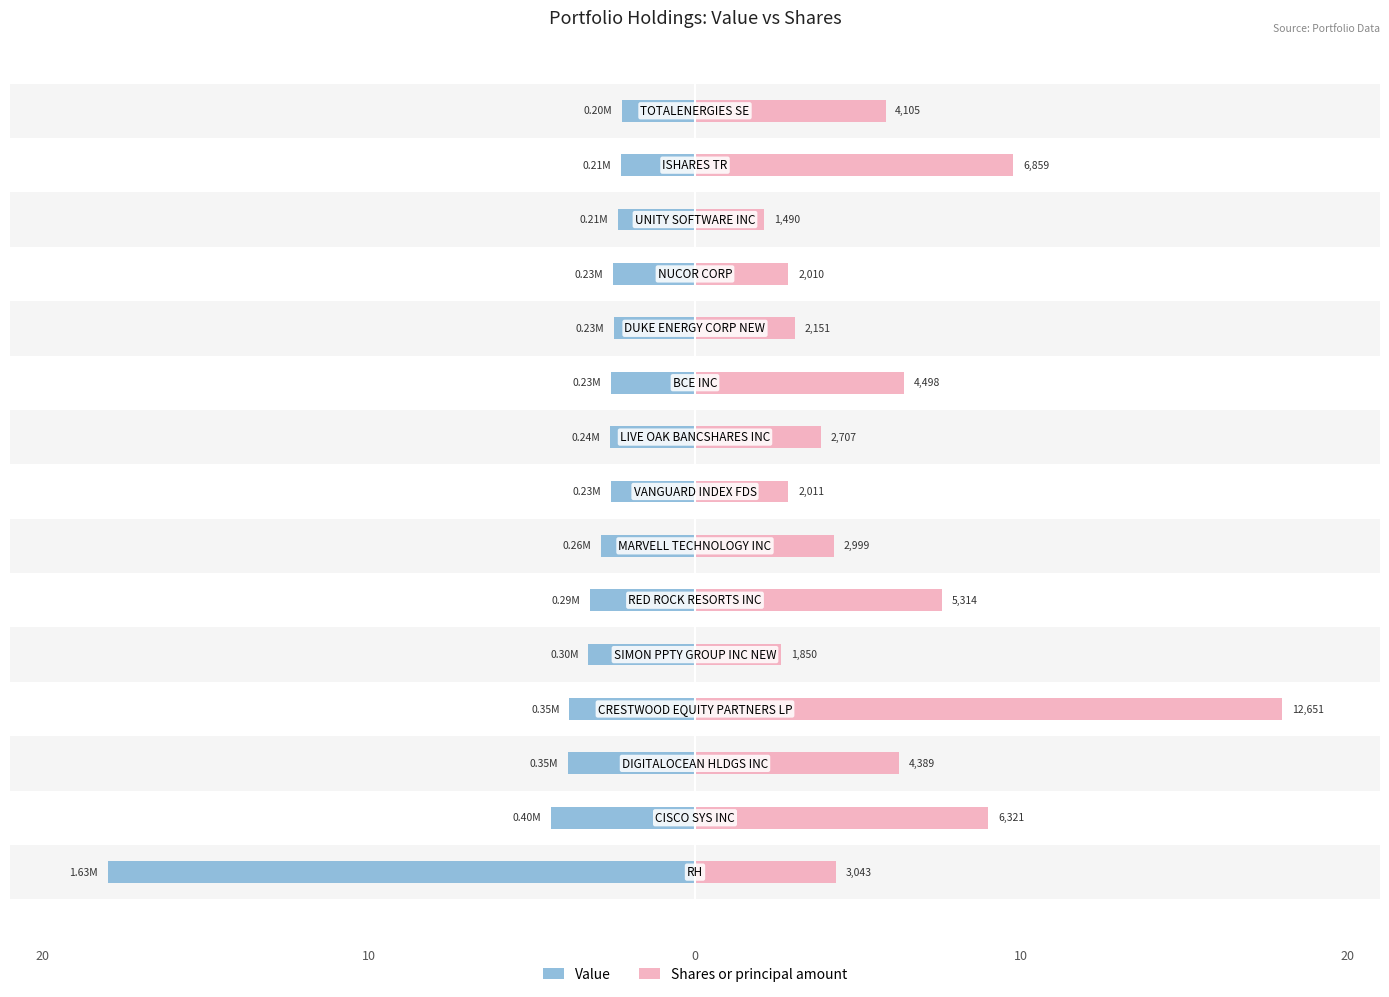

Is the value of Value at 13 greater than the value of Shares or principal amount at 10?

No